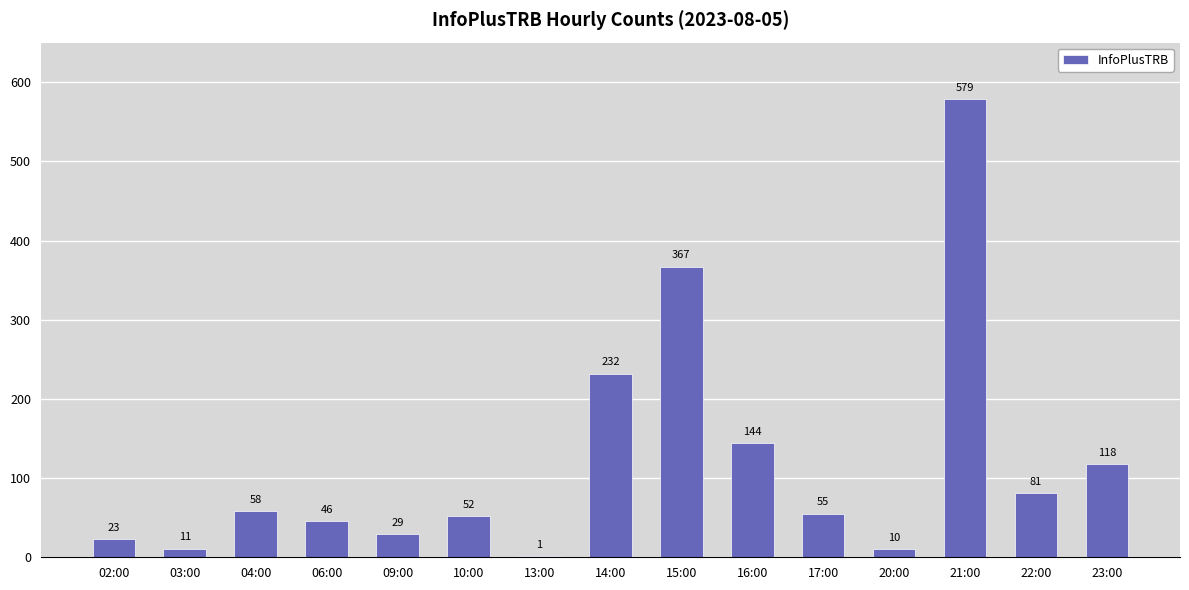

How many series are shown in this chart?

1